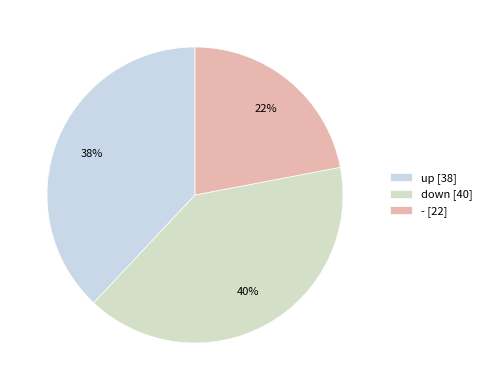

Rank the categories by value from highest to lowest.

down, up, -